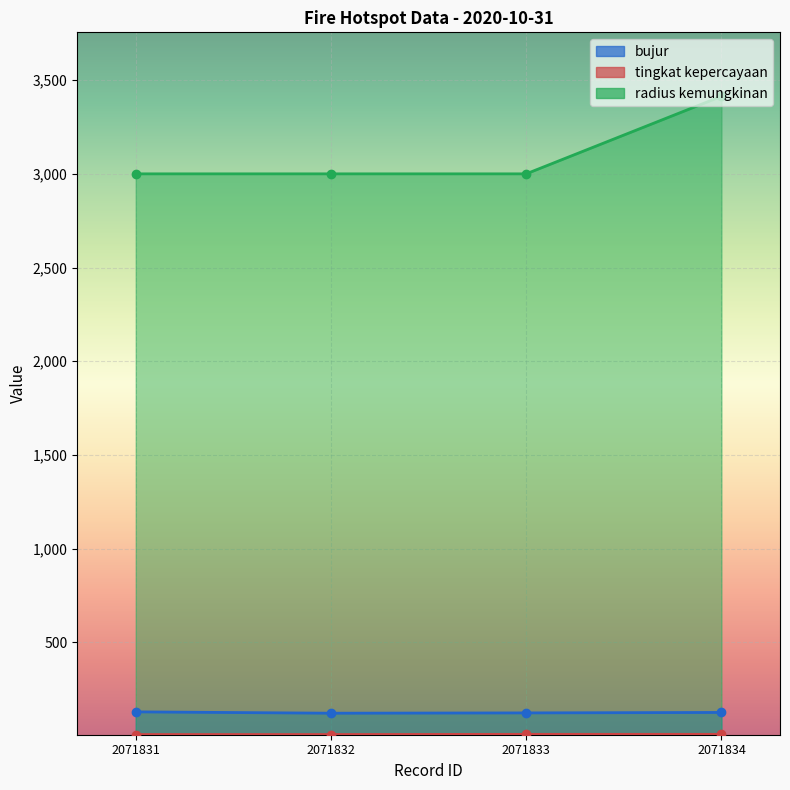

The value of radius kemungkinan at 2071831 is 3000.0. True or false?

True